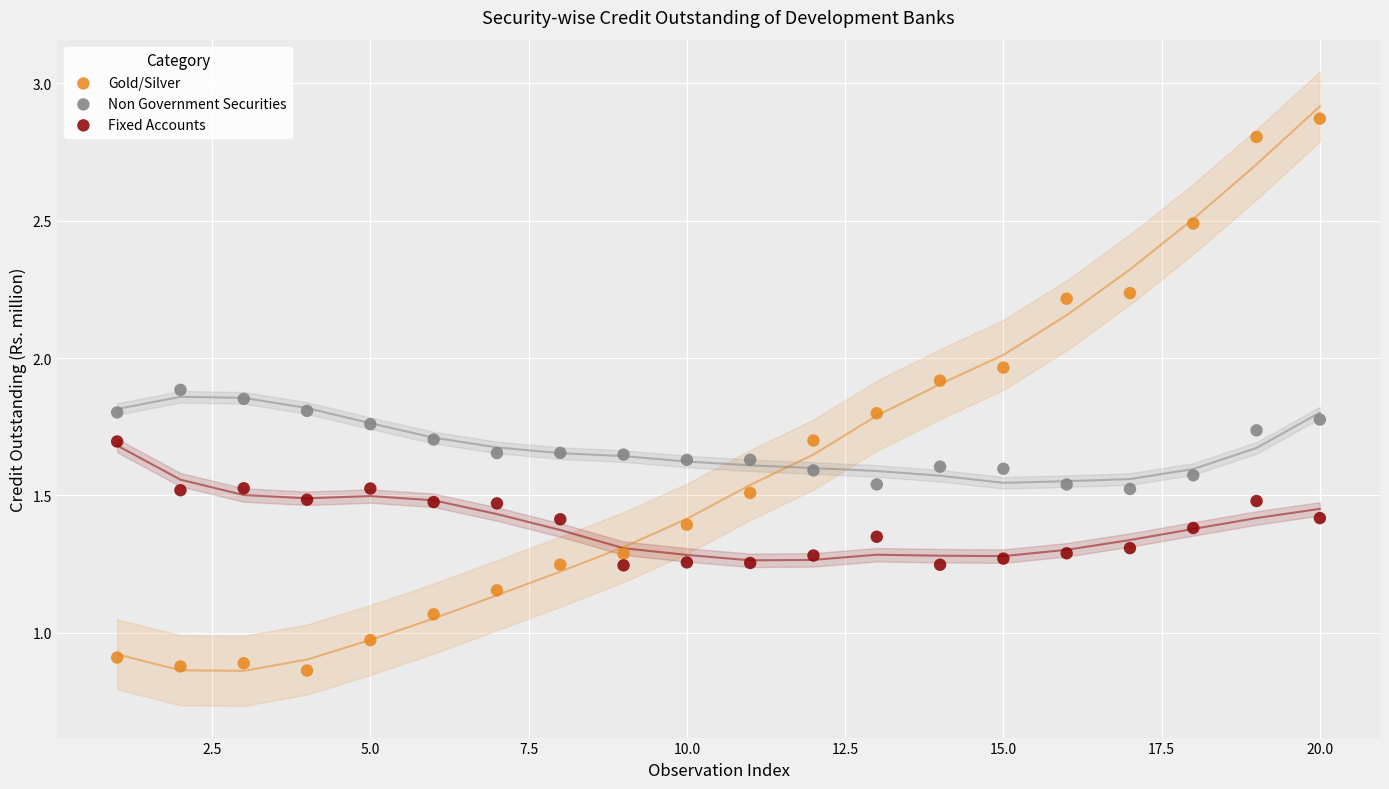

Which series reaches the maximum Y coordinate?

Gold/Silver